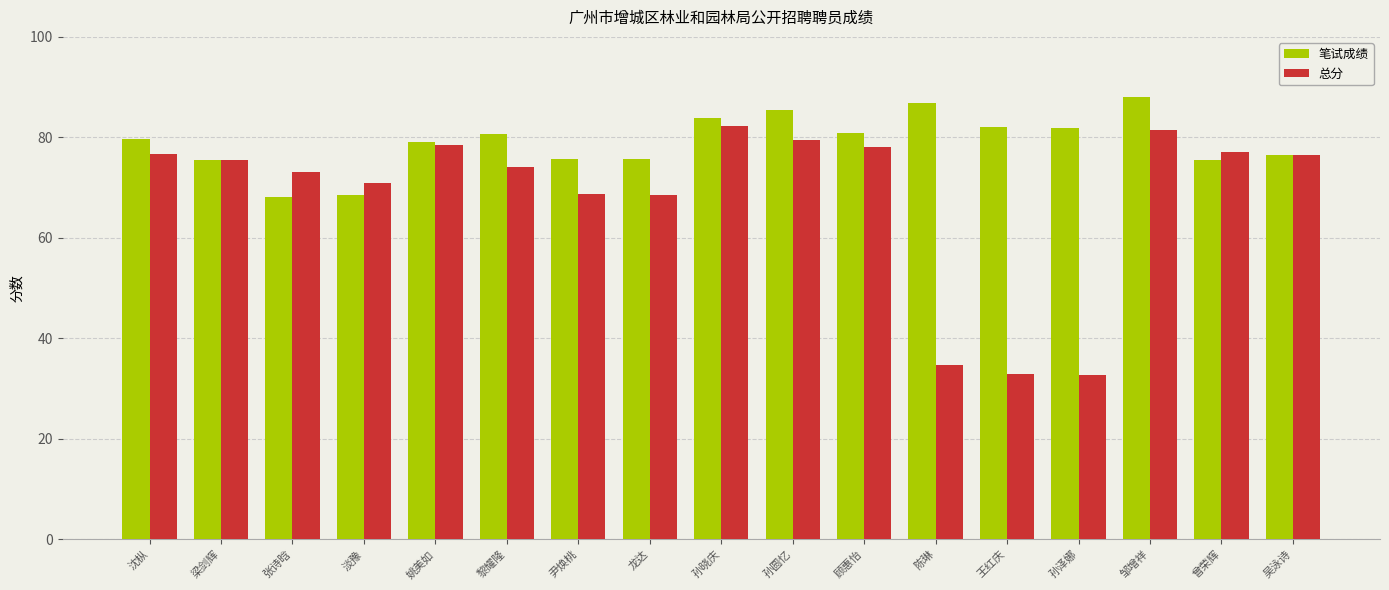

Which series has the largest range (max minus min)?

总分